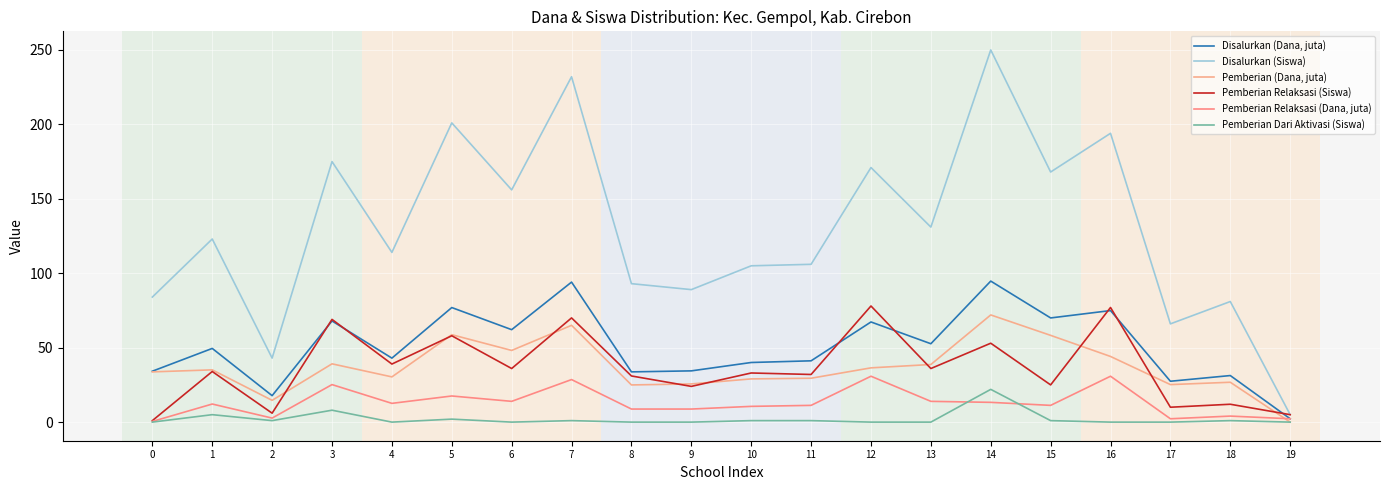

True or false: Pemberian (Dana, juta) has a value of 16.9 at 17.

False